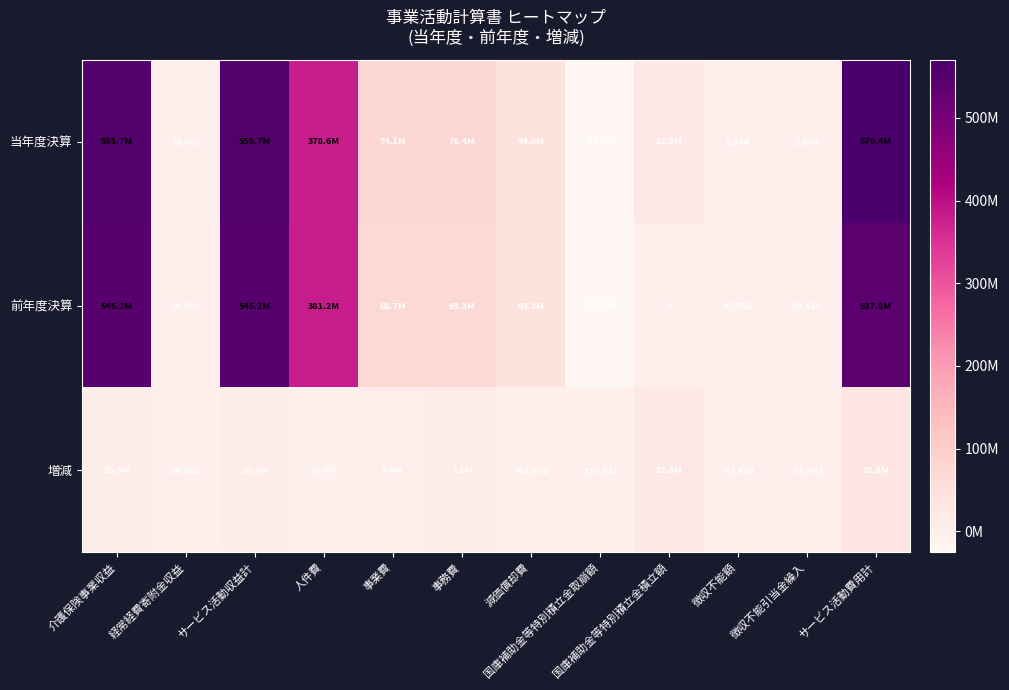

What is the total value across all series at 経常経費寄附金収益?

156000